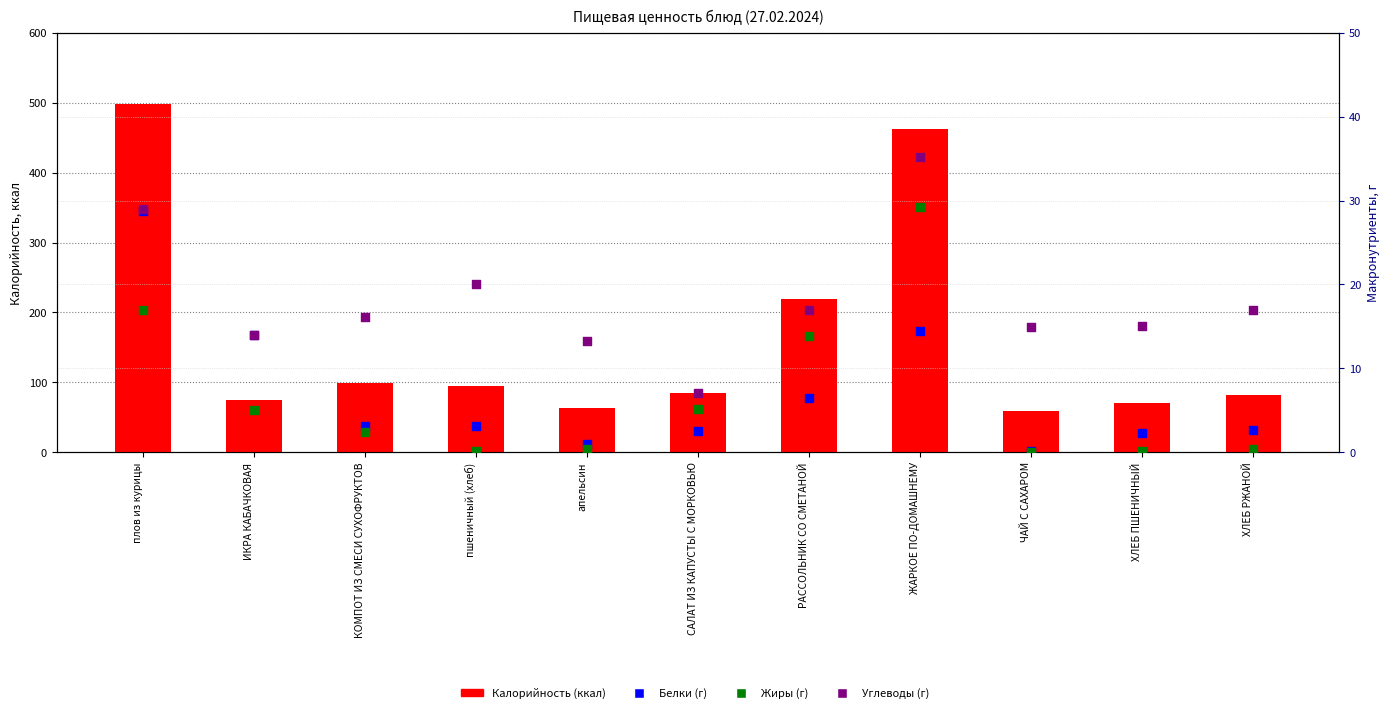

Which series has the largest total across all categories?

Калорийность